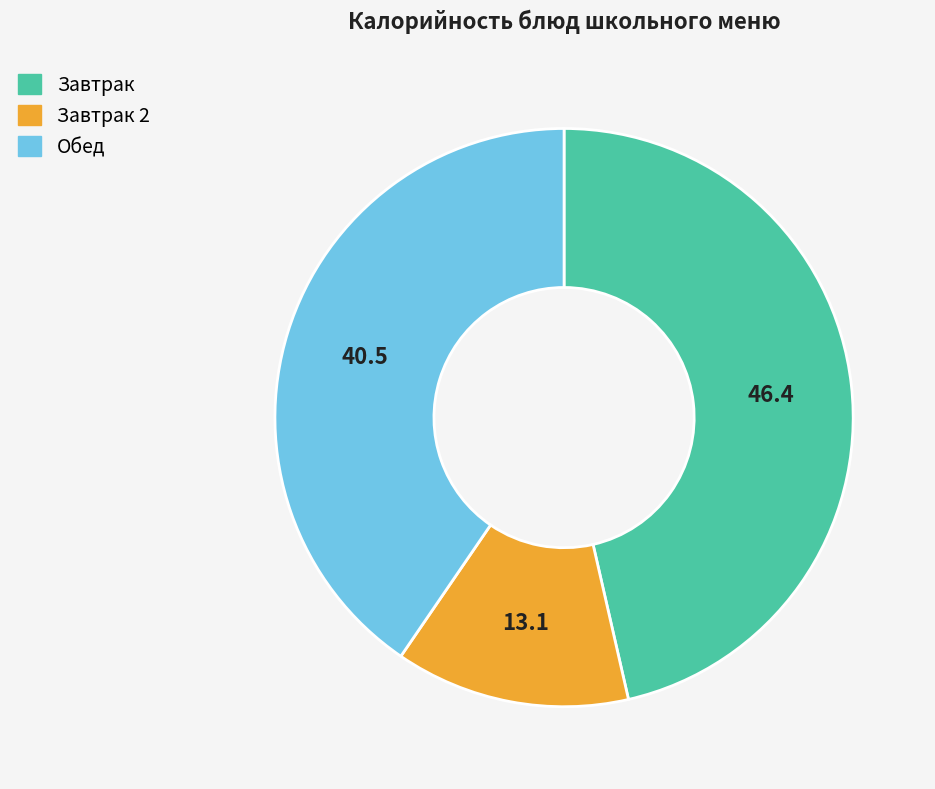

Does any single category account for the majority?

No